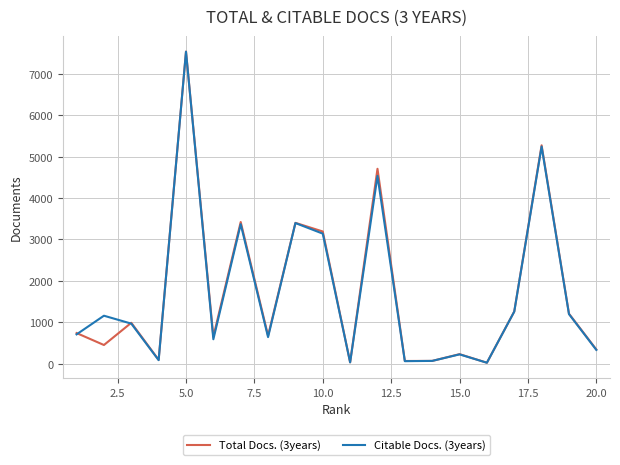

What is the maximum value shown in the chart?

7540